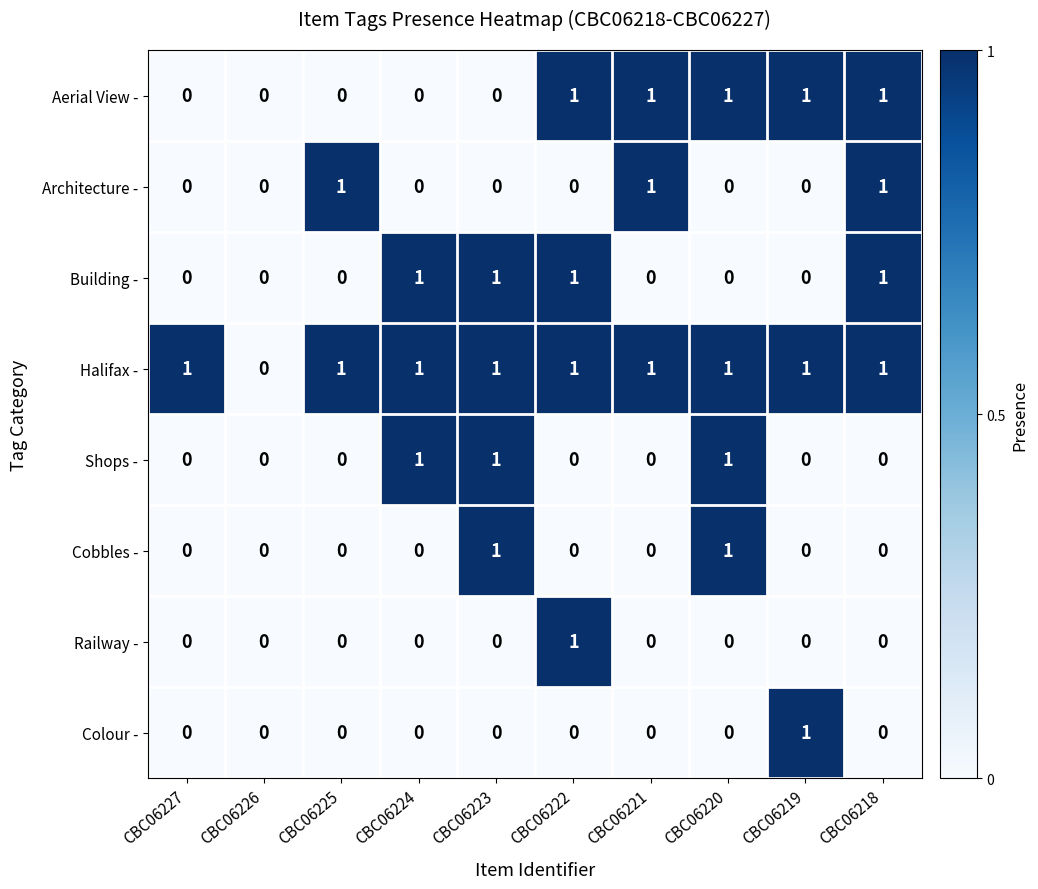

The value of Architecture - at CBC06222 is -1. True or false?

False